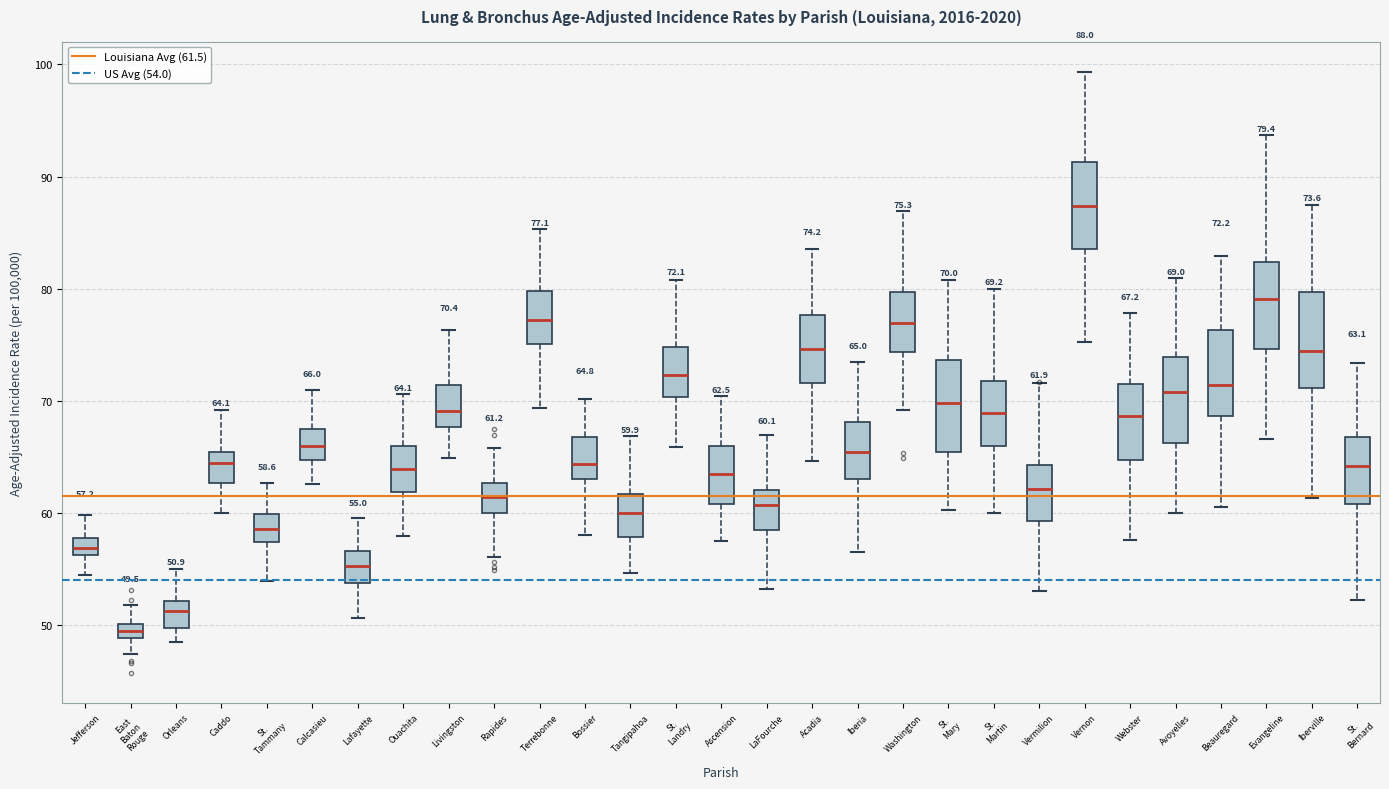

Which box's median line is the highest?

Vernon